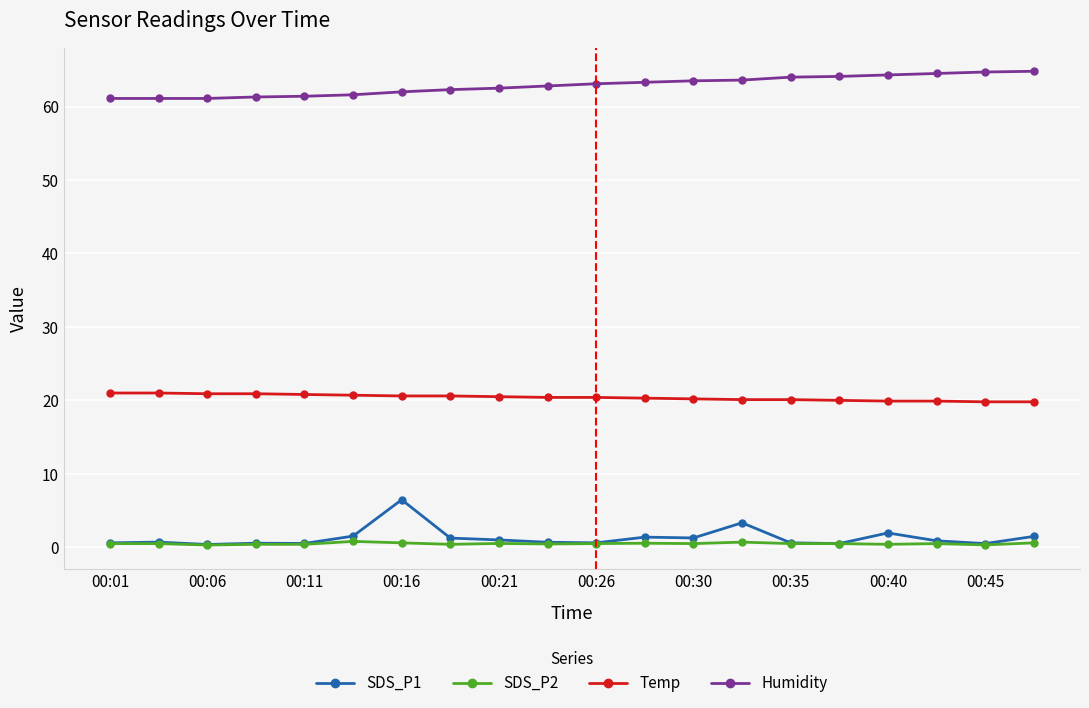

How many lines are shown in the chart?

4